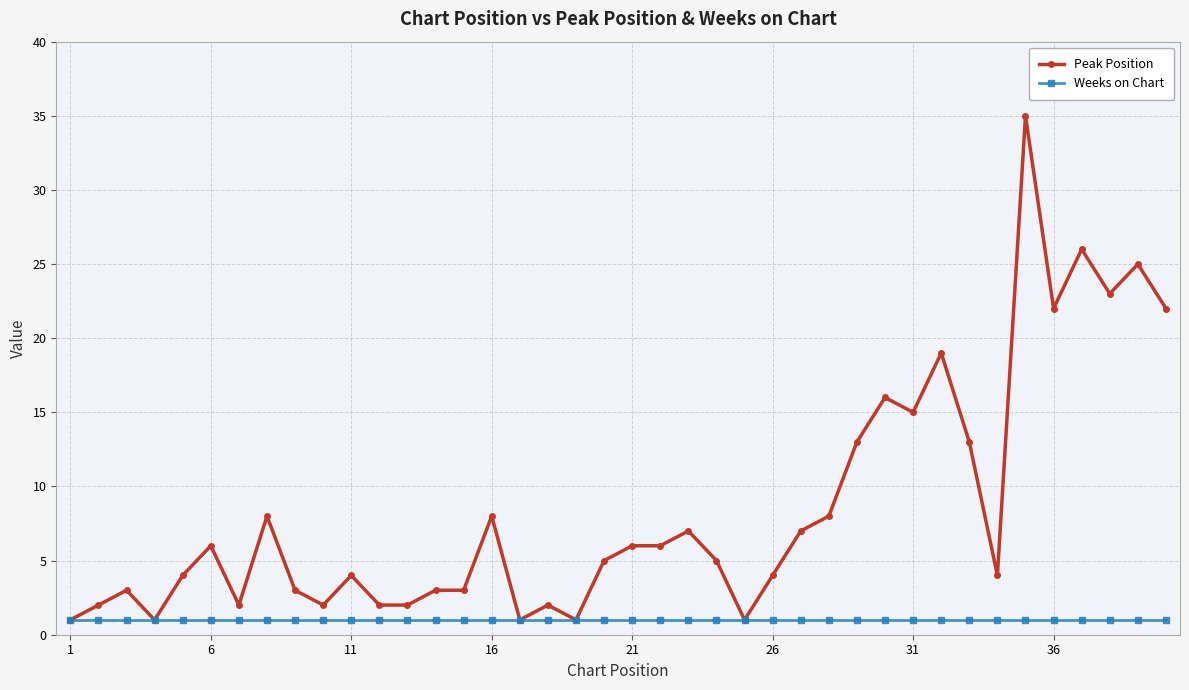

What is the sum of all Weeks on Chart values?

40